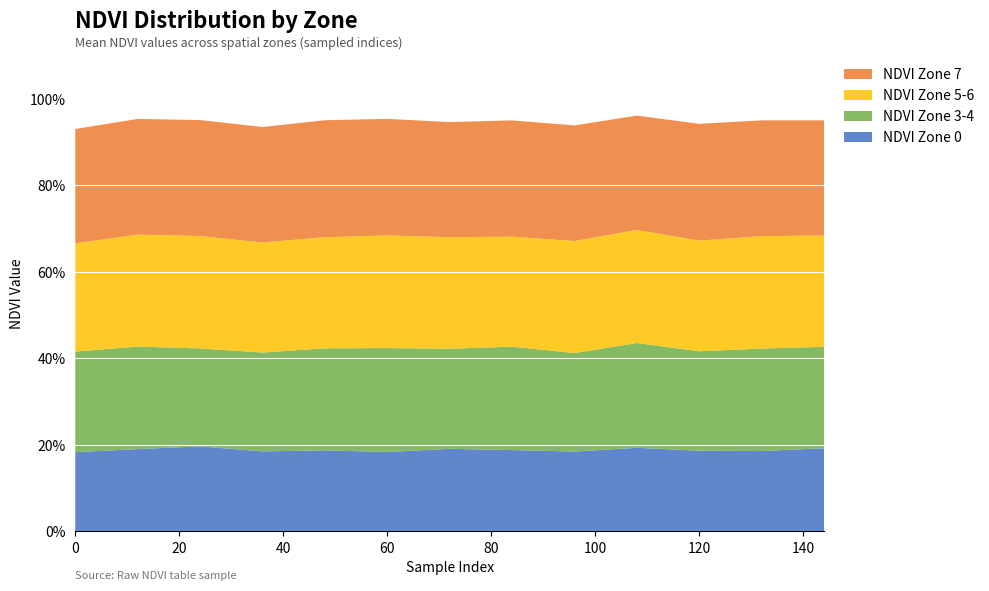

Reading left to right, list all the values displayed in this chart.

NDVI Zone 0: 0.2	0.2	0.2	0.2	0.2	0.2	0.2	0.2	0.2	0.2	0.2	0.2	0.2
NDVI Zone 3-4: 0.2	0.2	0.2	0.2	0.2	0.2	0.2	0.2	0.2	0.2	0.2	0.2	0.2
NDVI Zone 5-6: 0.3	0.3	0.3	0.3	0.3	0.3	0.3	0.3	0.3	0.3	0.3	0.3	0.3
NDVI Zone 7: 0.3	0.3	0.3	0.3	0.3	0.3	0.3	0.3	0.3	0.3	0.3	0.3	0.3